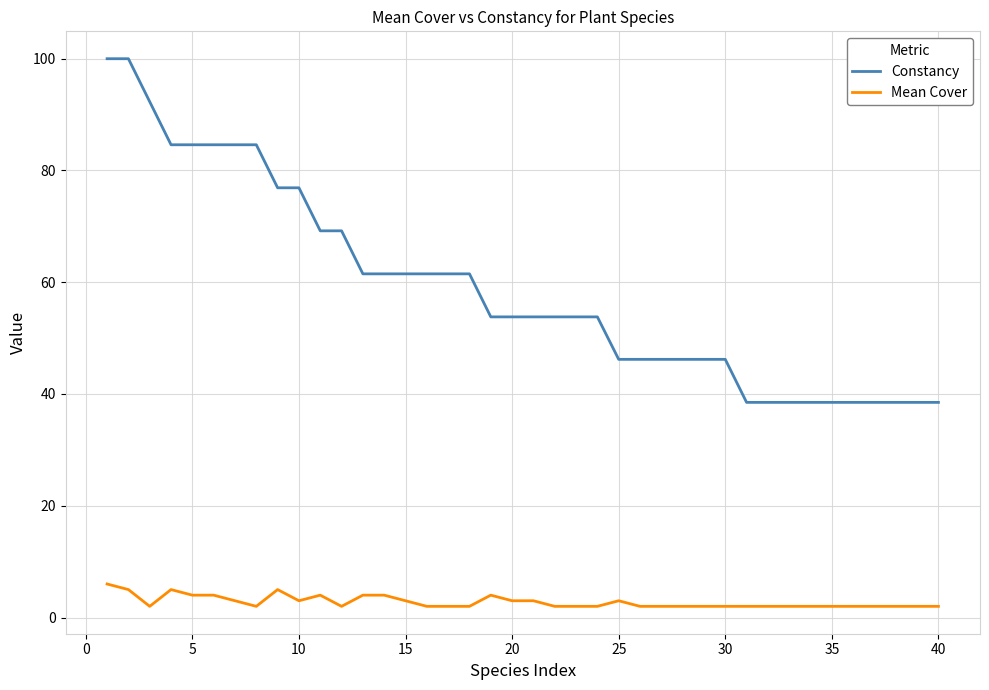

Which series has the largest total across all categories?

Constancy